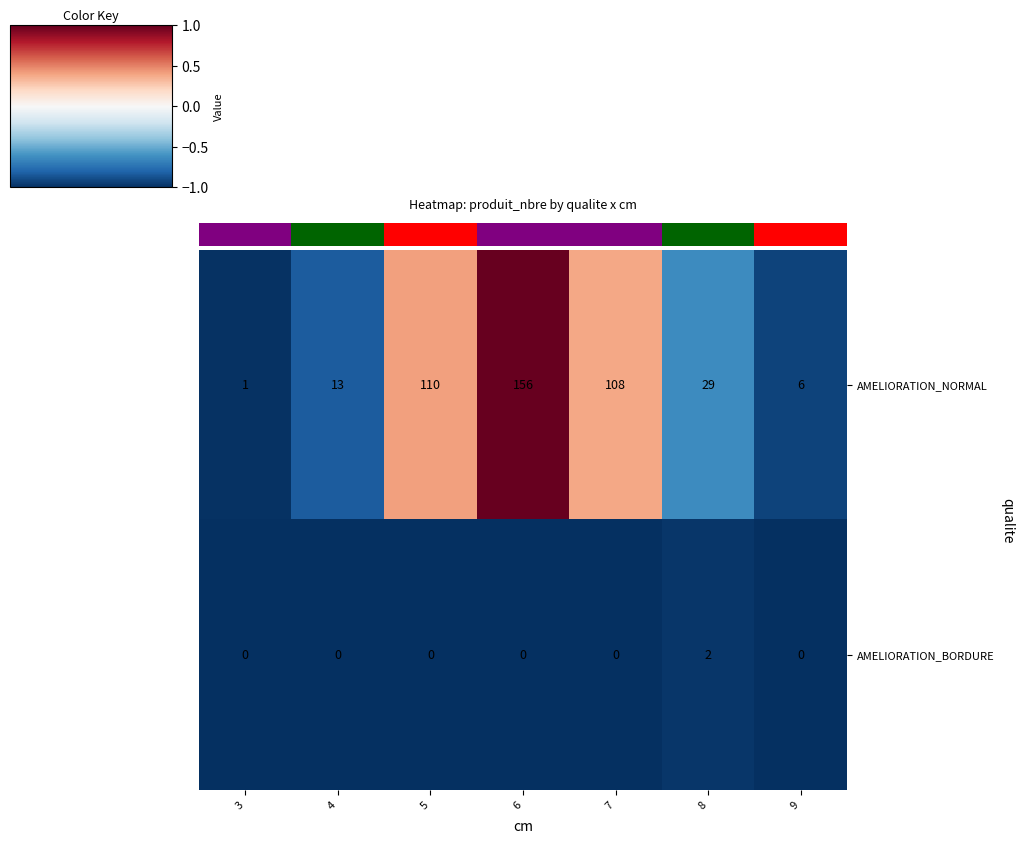

What is the maximum value shown in the chart?

156